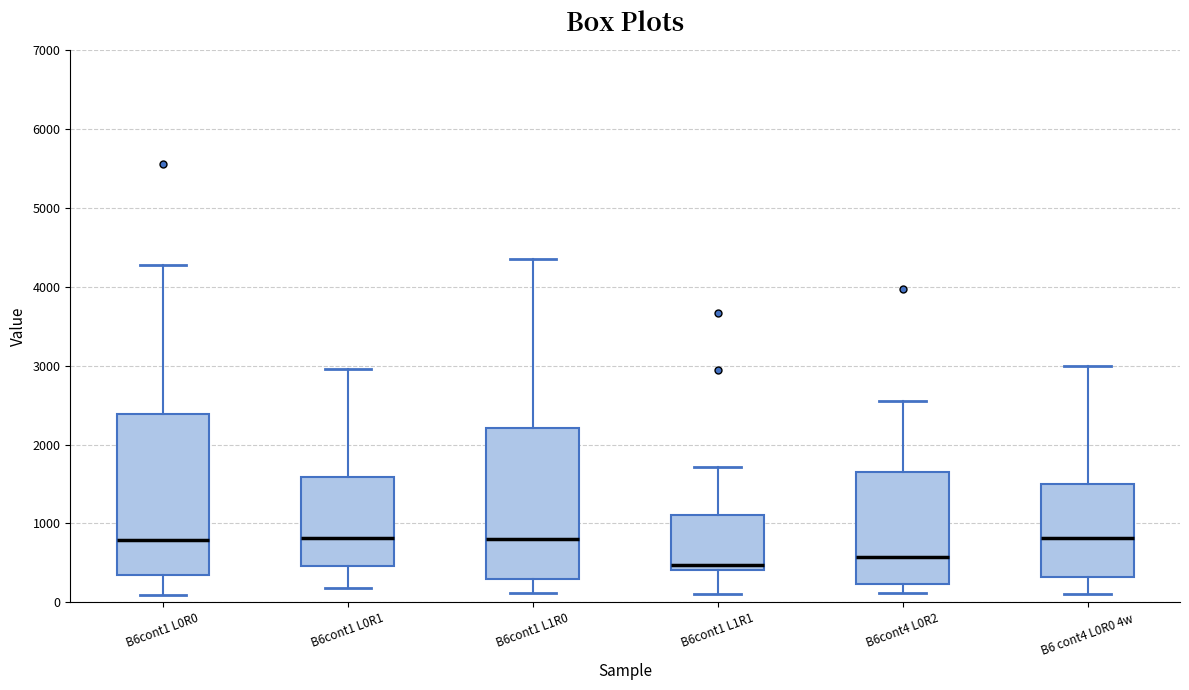

Comparing the boxes themselves (not the whiskers), which one is the tallest?

B6cont1 L0R0